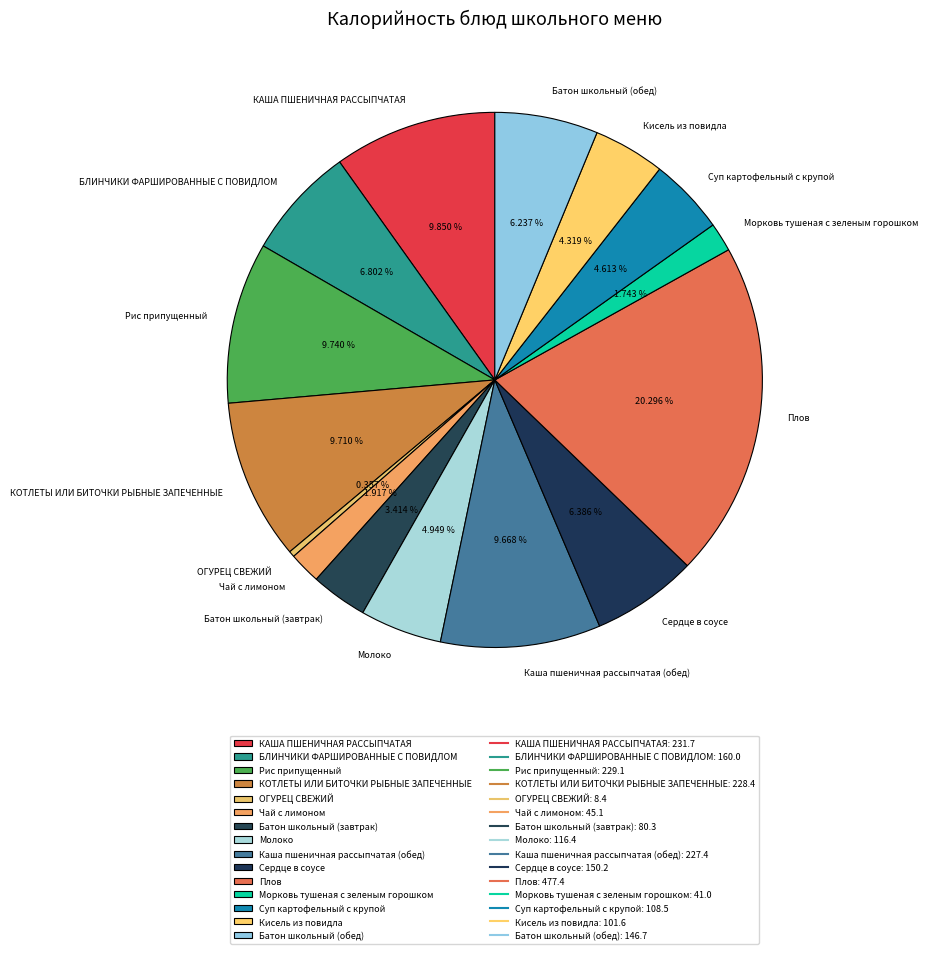

What is the largest slice in the pie chart?

Плов